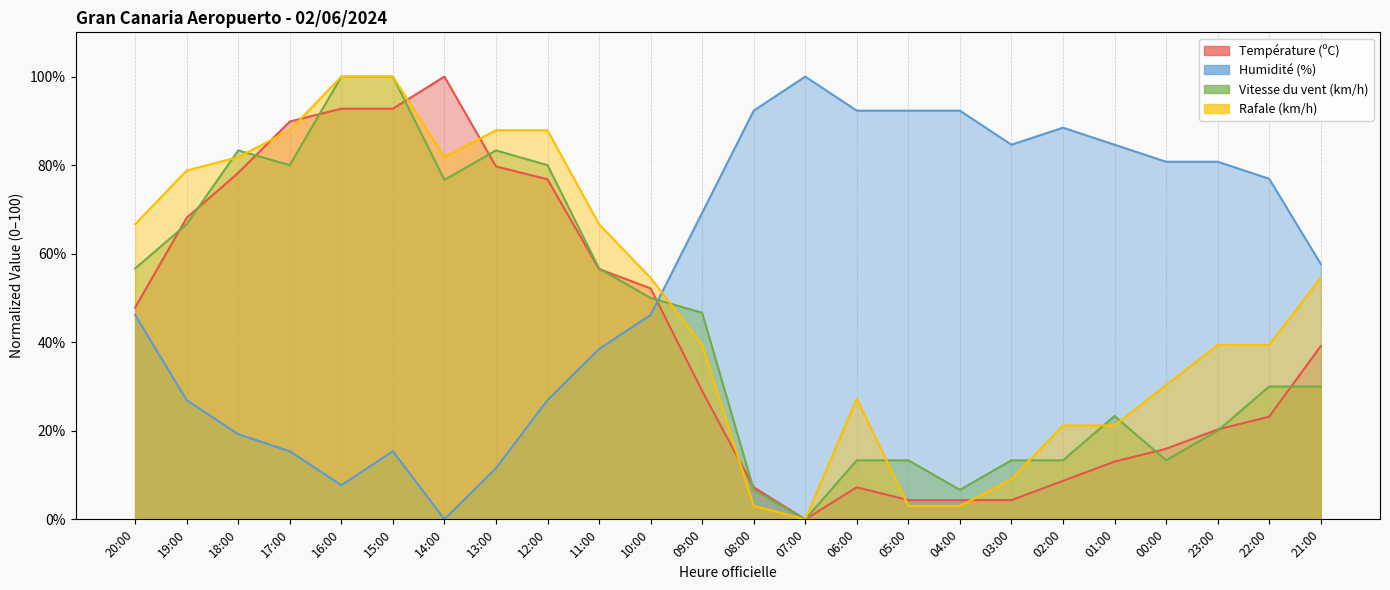

True or false: Humidité (%) and Rafale (km/h) intersect in this chart.

True